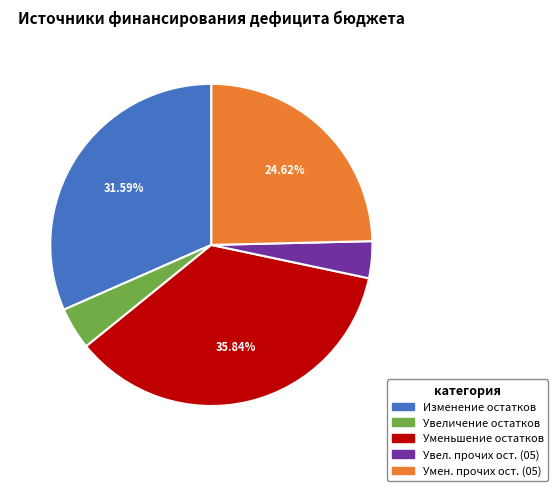

Is there a majority slice in this chart?

No